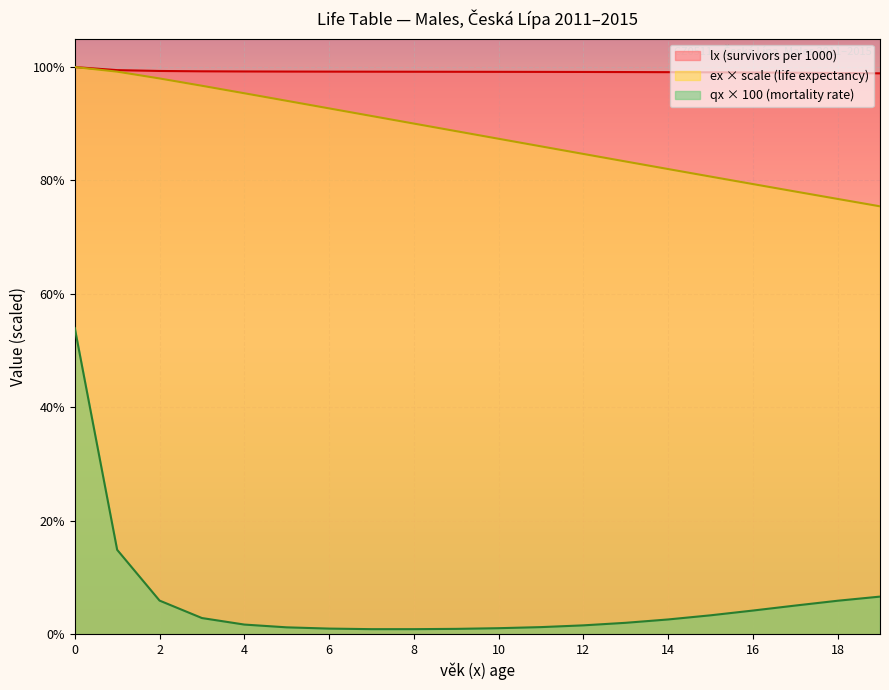

True or false: qx_scaled and ex cross at least once.

False